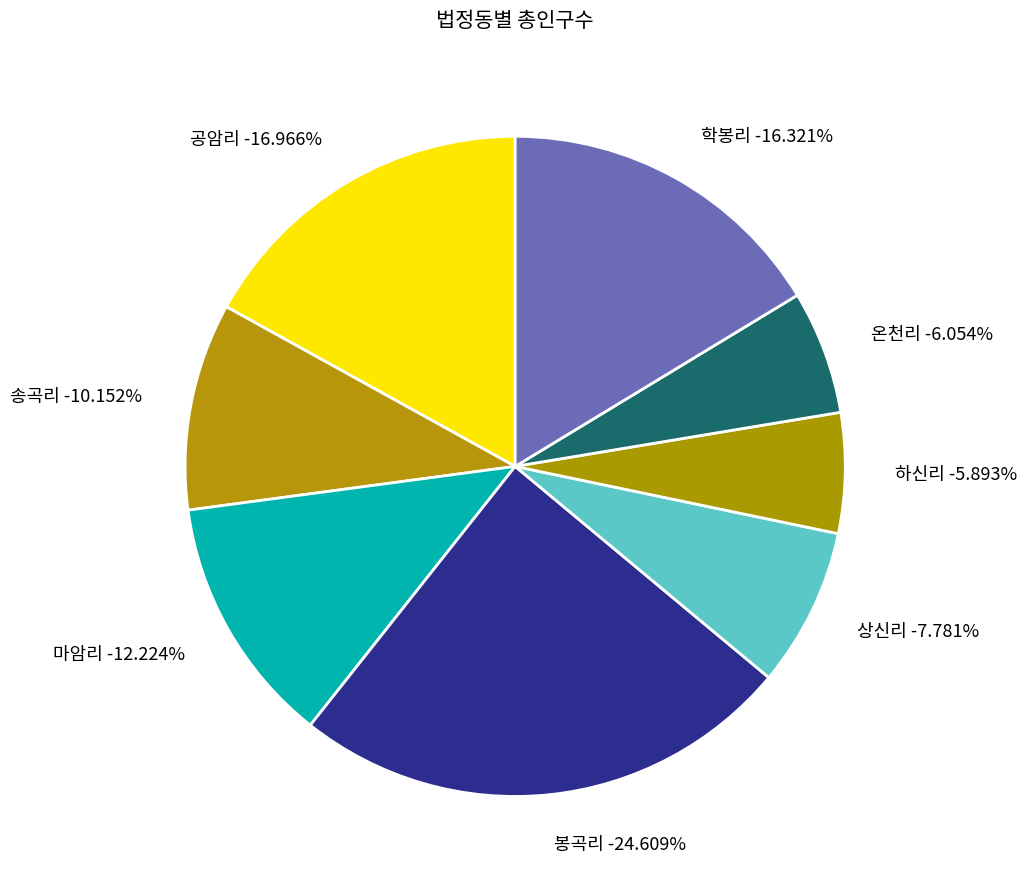

What is the largest slice in the pie chart?

봉곡리